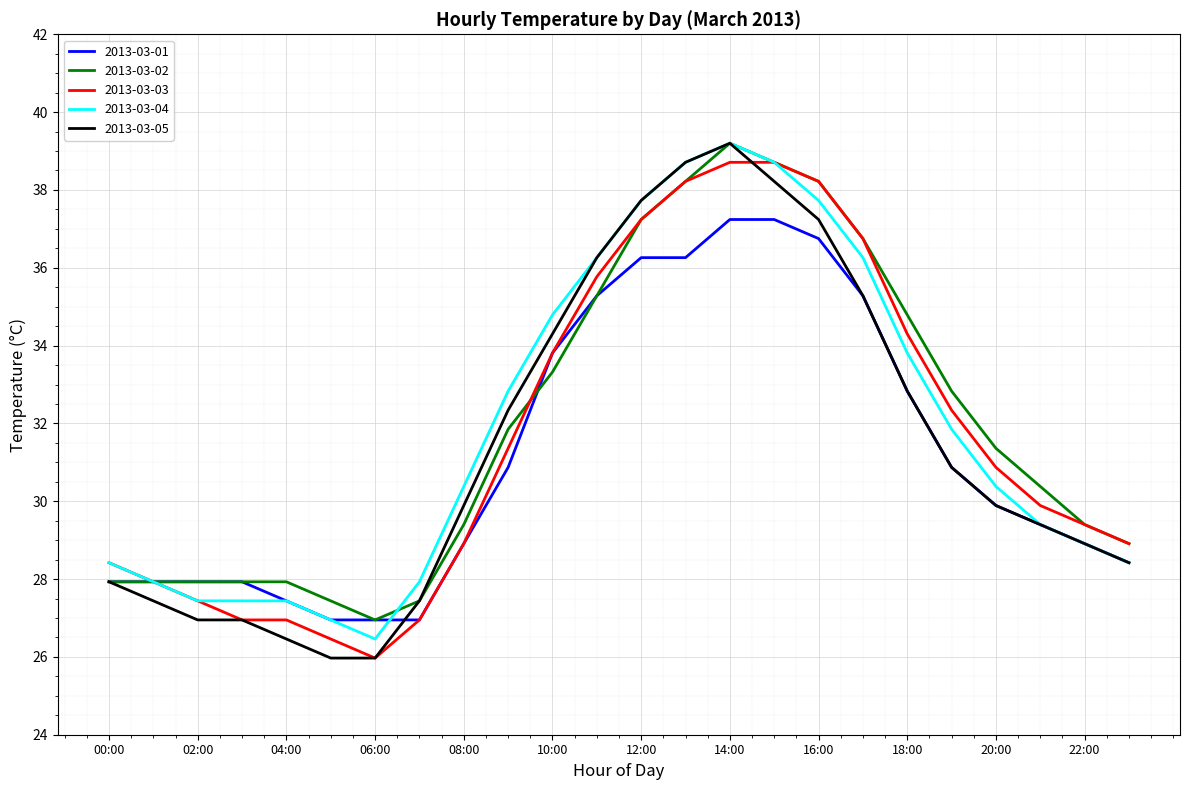

At how many categories does at least one series exceed 30?

14